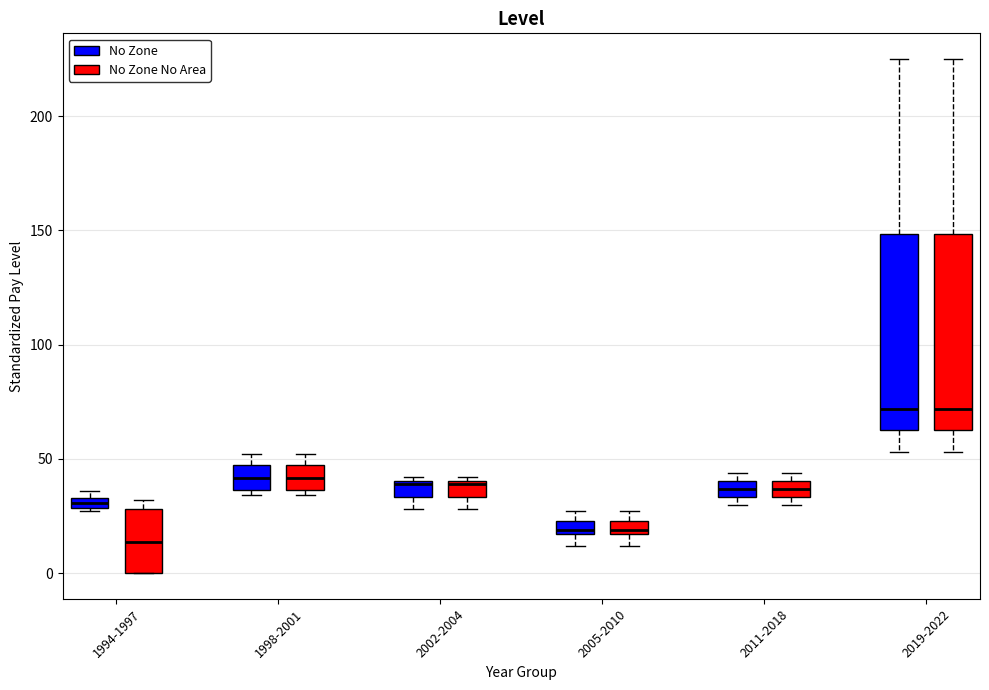

Where is the upper edge of the box for 2011-2018 (No Zone No Area) on the y-axis? The values are not printed on the chart, so give them approximately, as read against the axis.

40